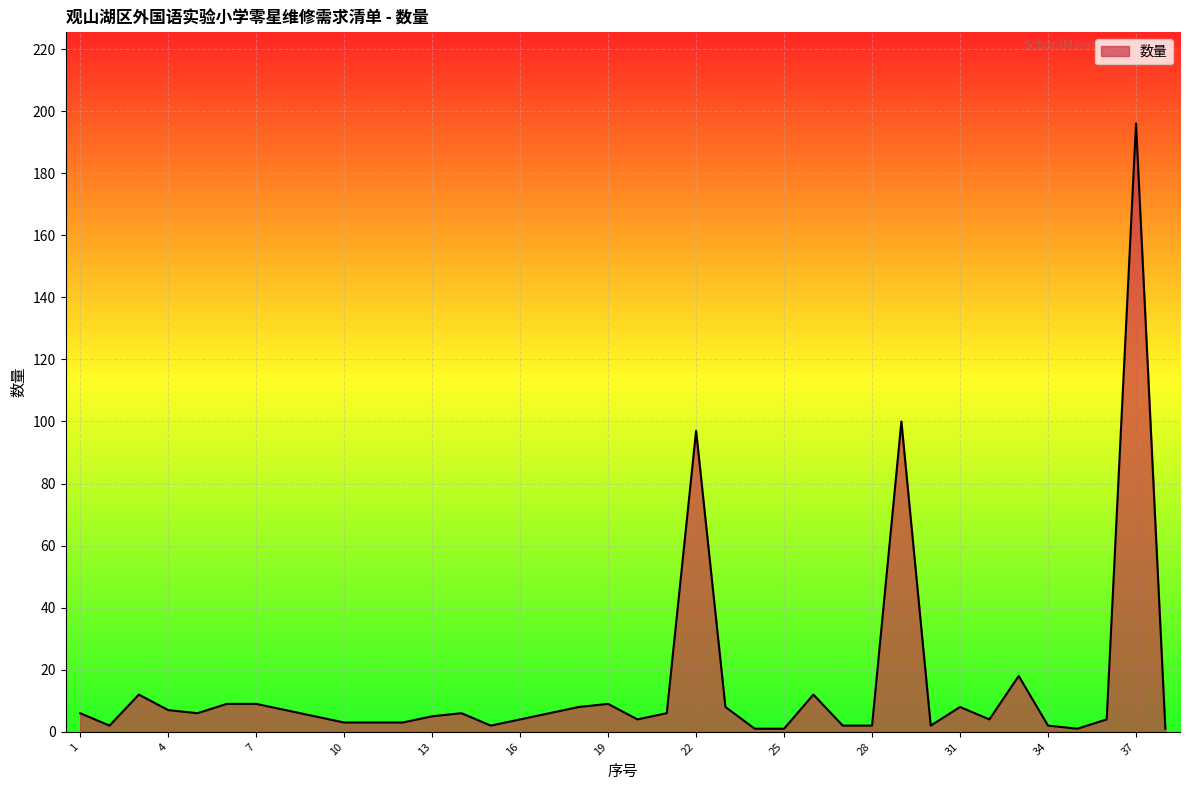

What is the difference between the maximum and minimum values?

195